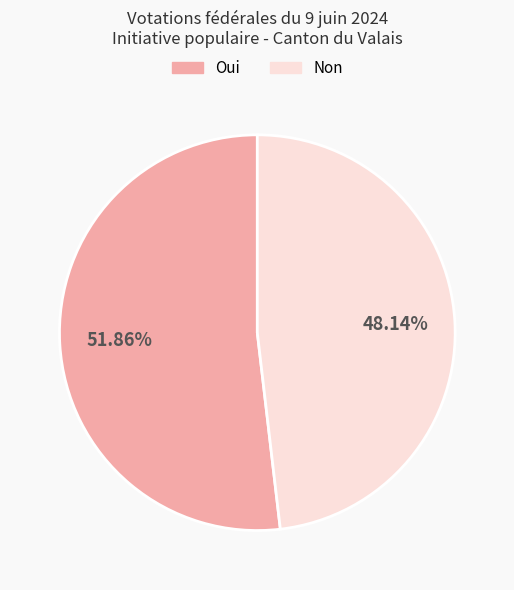

What percentage do Non and Oui together represent?

100.0%